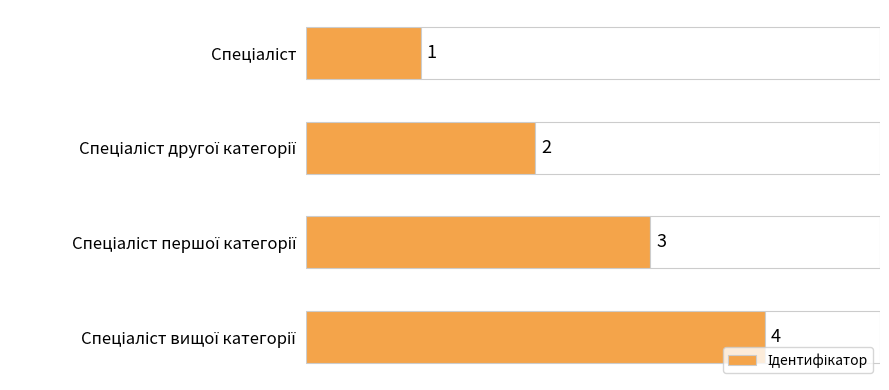

What is the smallest value displayed?

1